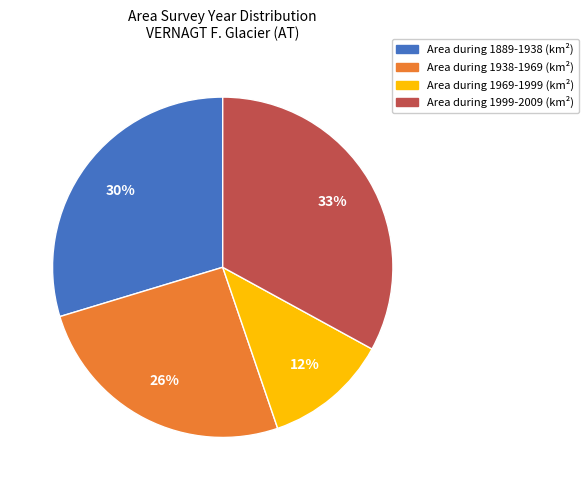

Is there a majority slice in this chart?

No